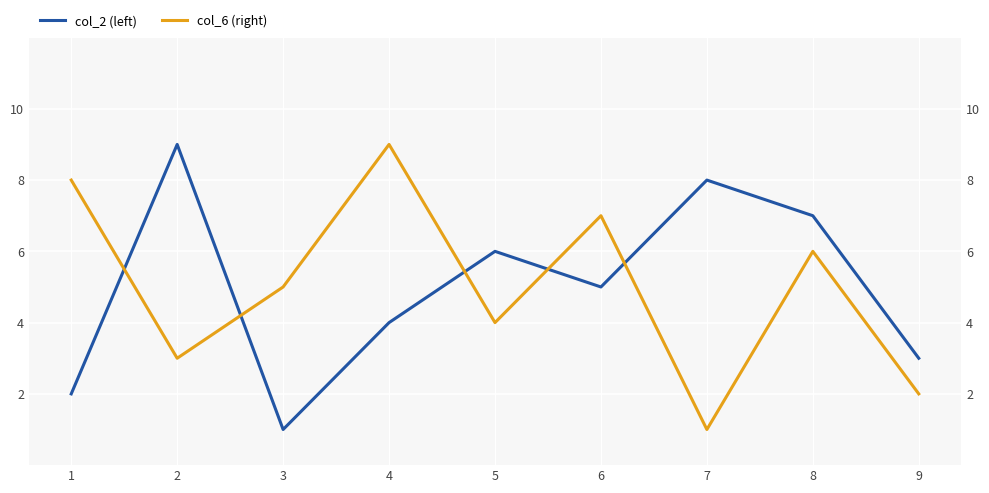

How many col_6 (right) values are between 3 and 7?

5